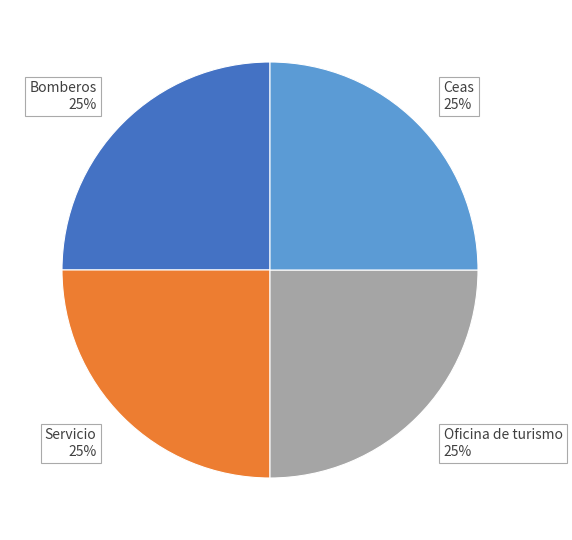

How many slices are in this pie chart?

4